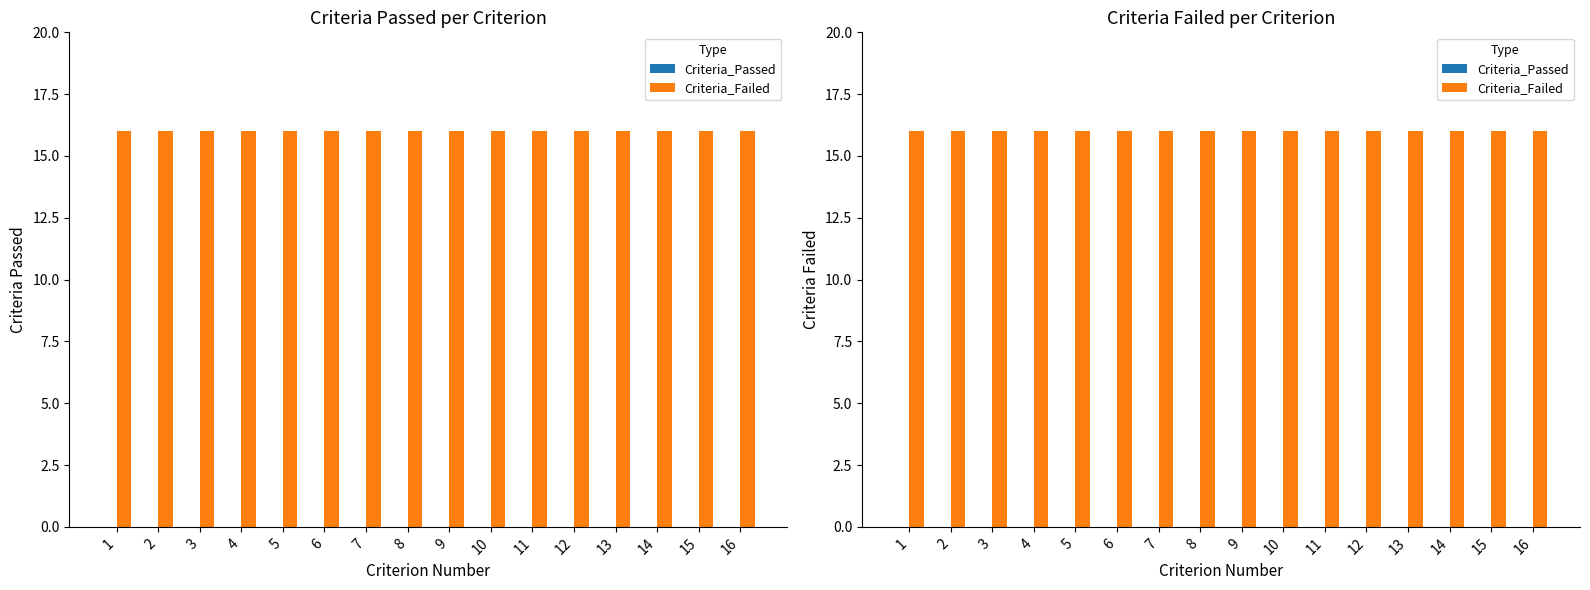

At how many categories does at least one series exceed 3?

16